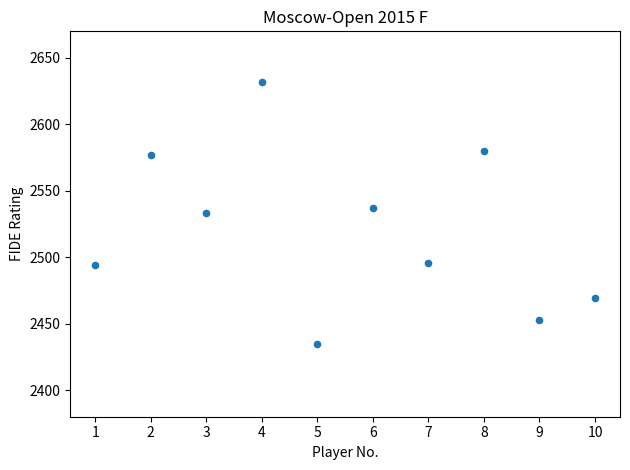

What is the range of Y values (max minus min)?

197